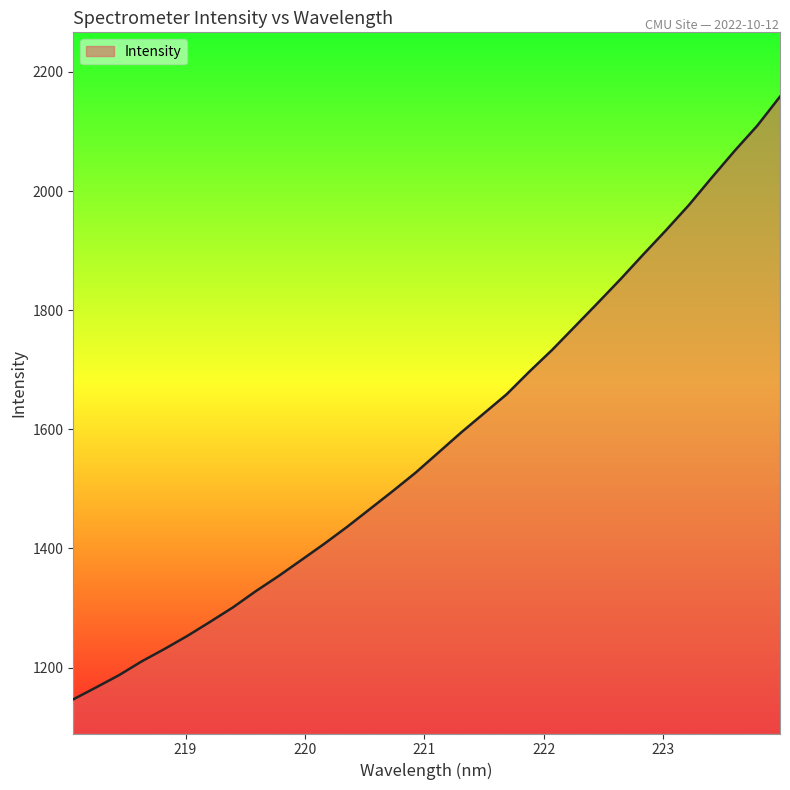

What is the smallest value displayed?

1146.6